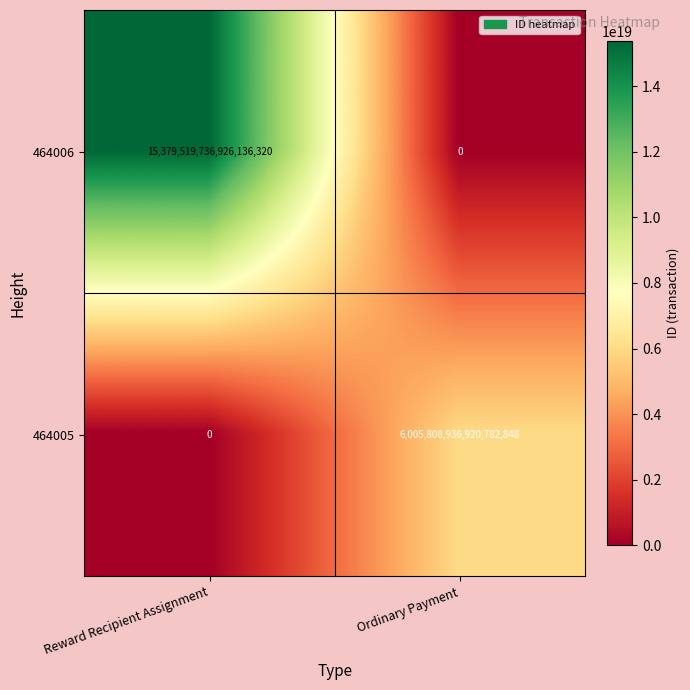

Between Reward Recipient Assignment and Ordinary Payment, which series saw the biggest shift?

464006